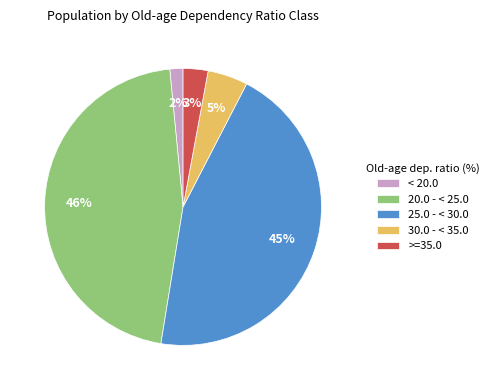

Which has a higher value, 30.0 - < 35.0 or 25.0 - < 30.0?

25.0 - < 30.0